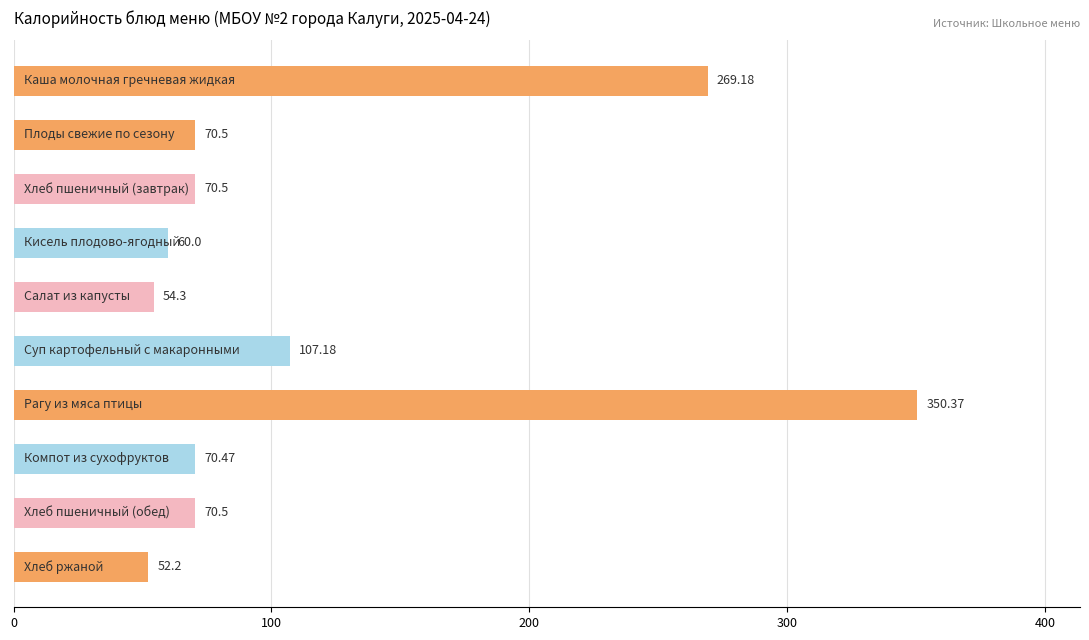

What is the difference between the maximum and minimum values?

298.2